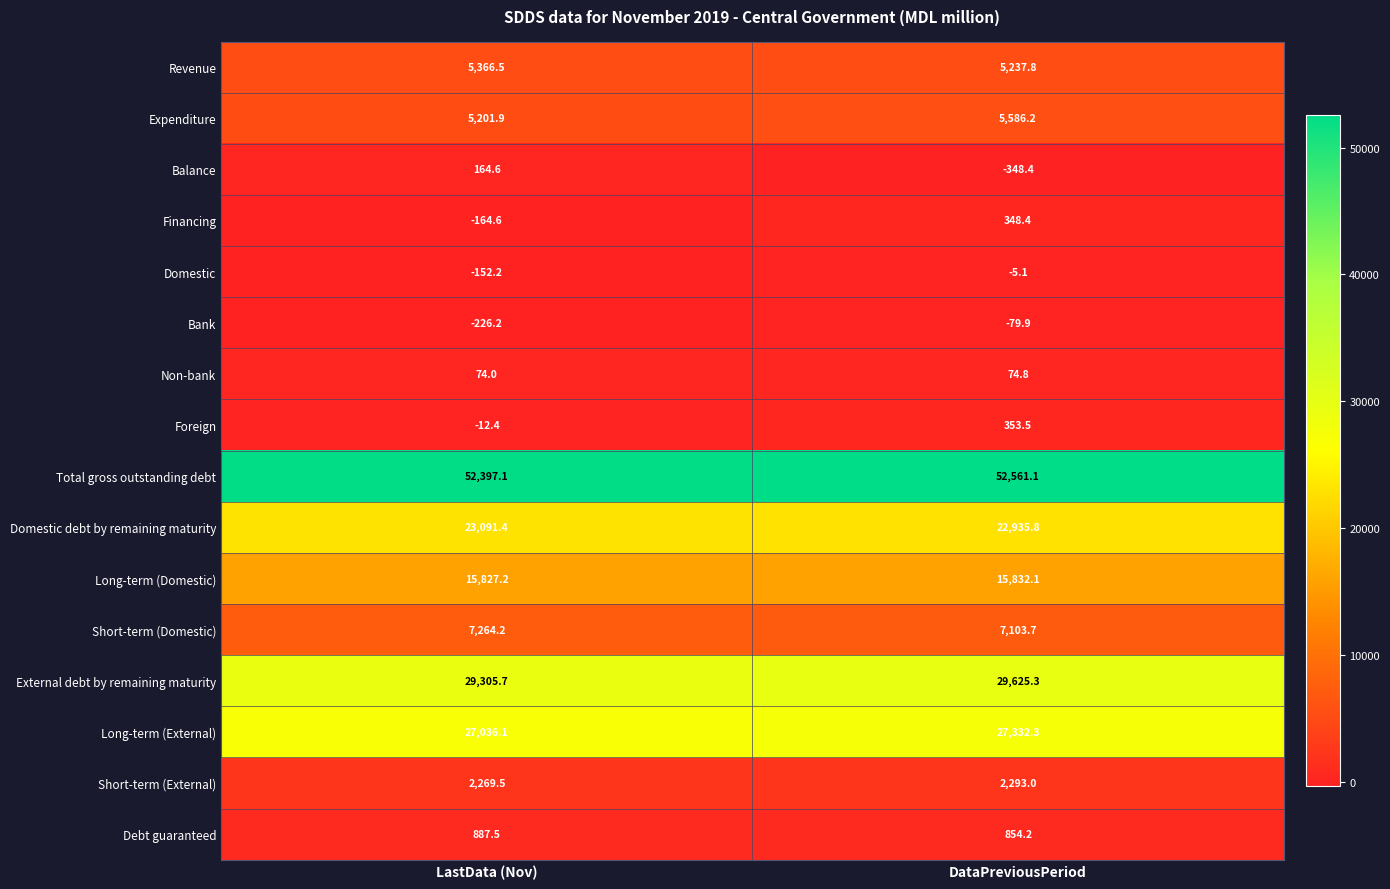

List the series in order of their peak value, highest first.

Total gross outstanding debt, External debt by remaining maturity, Long-term (External), Domestic debt by remaining maturity, Long-term (Domestic), Short-term (Domestic), Expenditure, Revenue, Short-term (External), Debt guaranteed, Foreign, Financing, Balance, Non-bank, Domestic, Bank